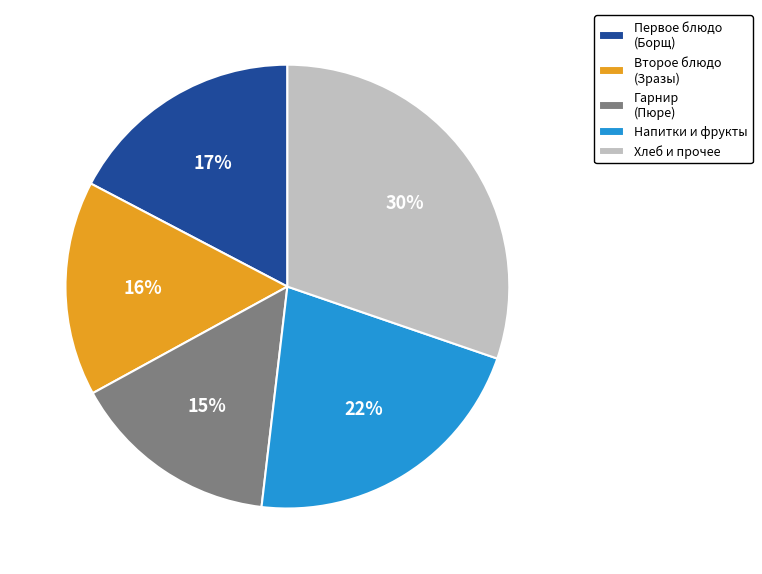

Does any single category account for the majority?

No